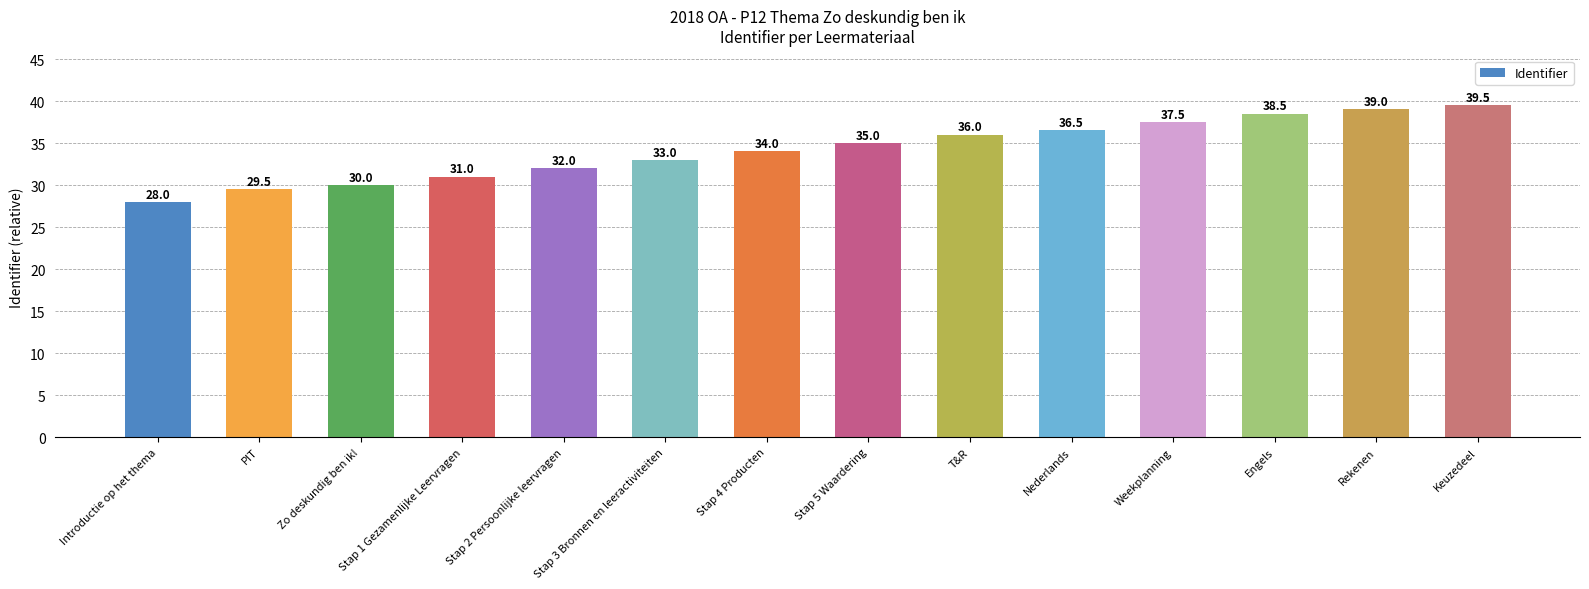

List the labels in order of value, smallest first.

Introductie op het thema, PIT, Zo deskundig ben ik!, Stap 1 Gezamenlijke Leervragen, Stap 2 Persoonlijke leervragen, Stap 3 Bronnen en leeractiviteiten, Stap 4 Producten, Stap 5 Waardering, T&R, Nederlands, Weekplanning, Engels, Rekenen, Keuzedeel